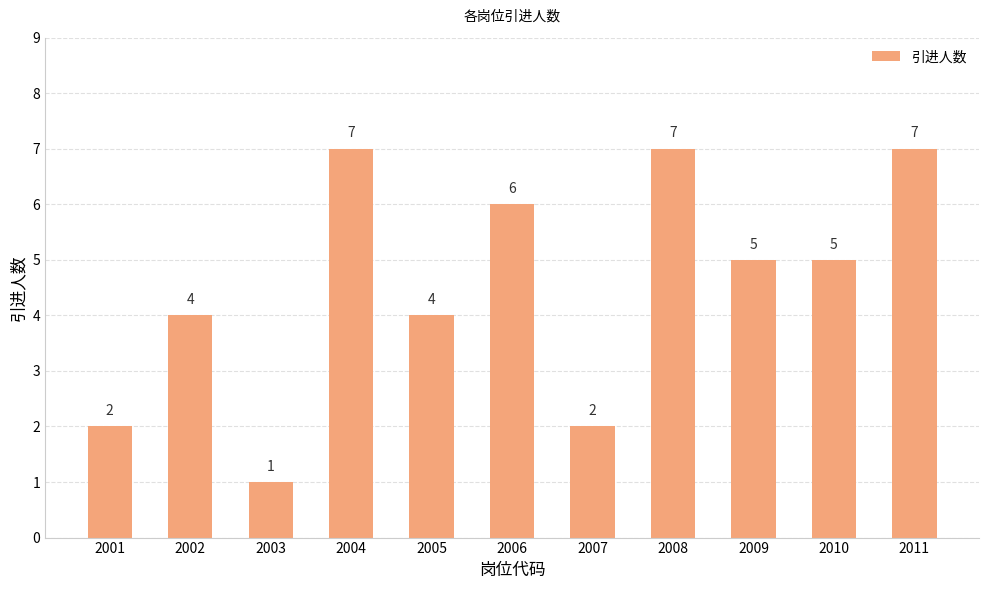

Is it true that the value at 2003 is 0?

False